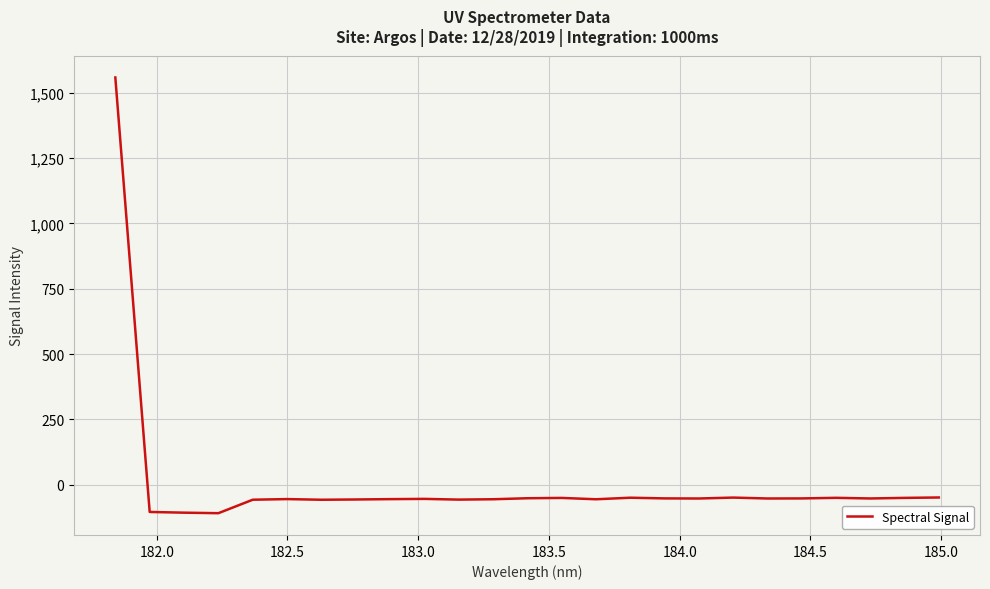

What is the minimum value shown in the chart?

-109.6